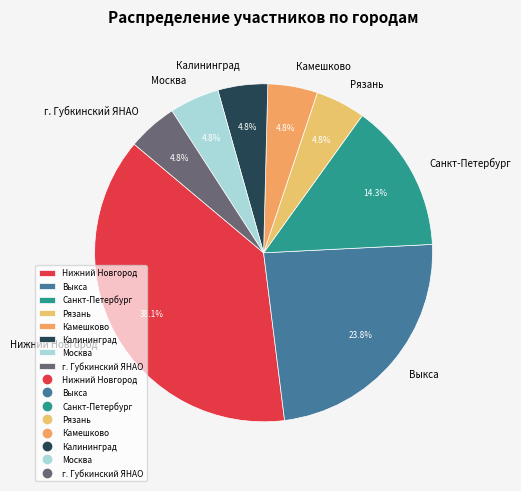

The Санкт-Петербург slice represents 29% of the pie. True or false?

False